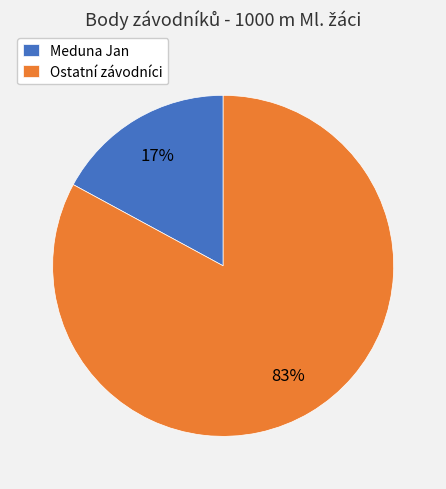

Which category accounts for the majority?

Ostatní závodníci